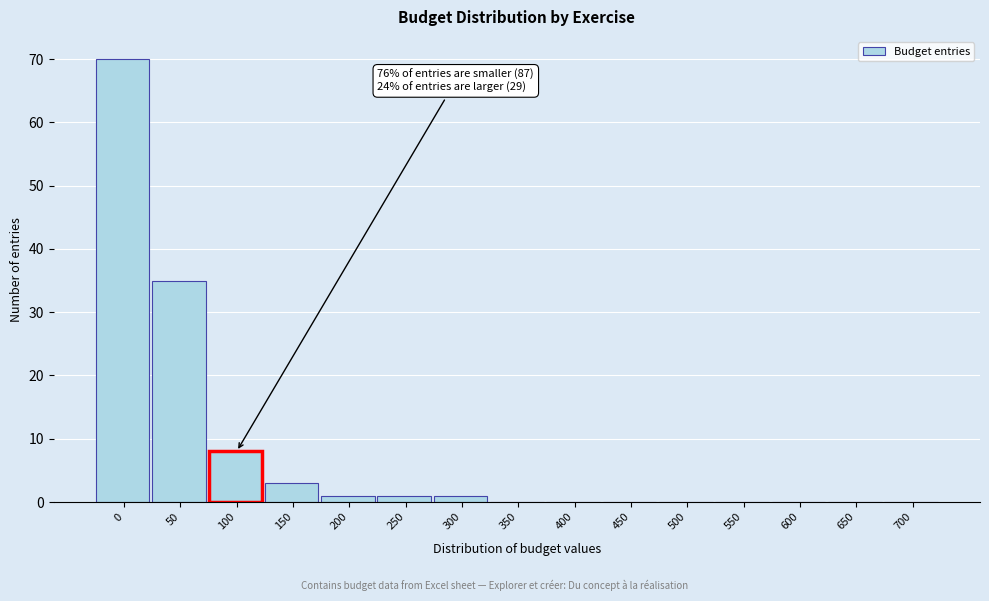

Reading left to right, list all the values displayed in this chart.

0=70	50=35	100=8	150=3	200=1	250=1	300=1	350=0	400=0	450=0	500=0	550=0	600=0	650=0	700=0